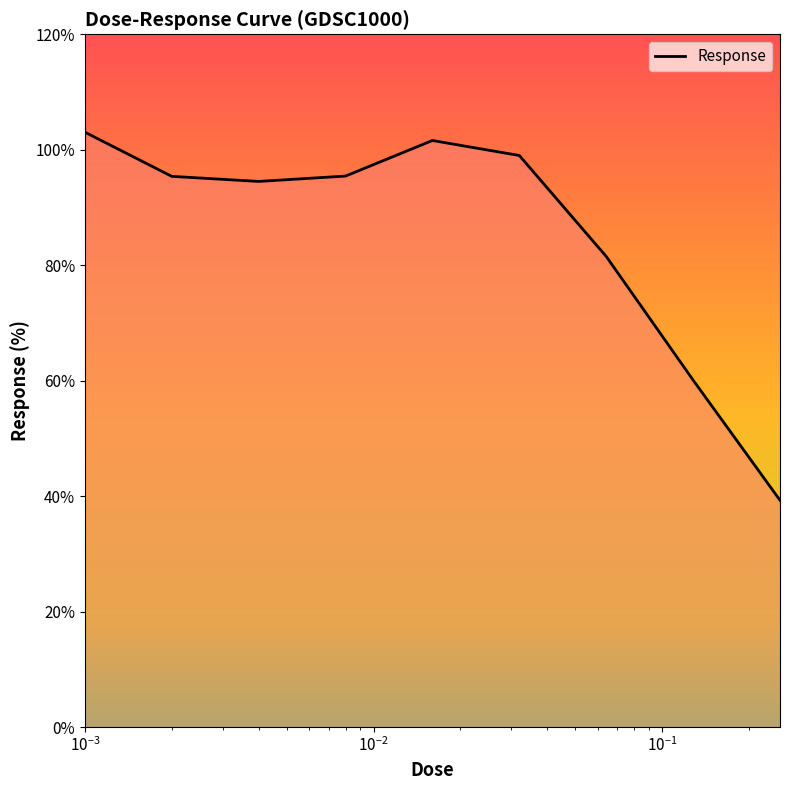

What is the minimum value shown in the chart?

39.3